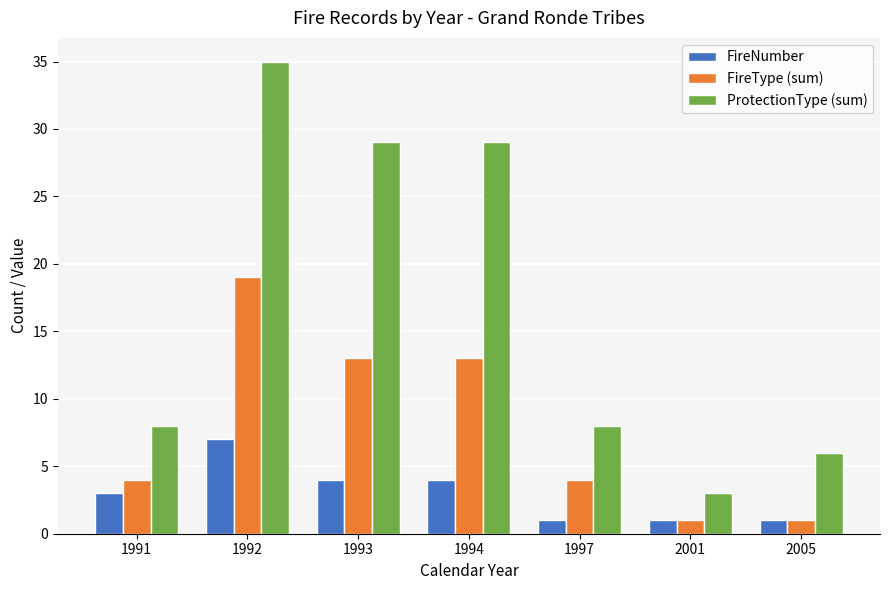

Reading left to right, what are all the values shown in this chart?

FireNumber: 1991=3	1992=7	1993=4	1994=4	1997=1	2001=1	2005=1
FireType (sum): 1991=4	1992=19	1993=13	1994=13	1997=4	2001=1	2005=1
ProtectionType (sum): 1991=8	1992=35	1993=29	1994=29	1997=8	2001=3	2005=6